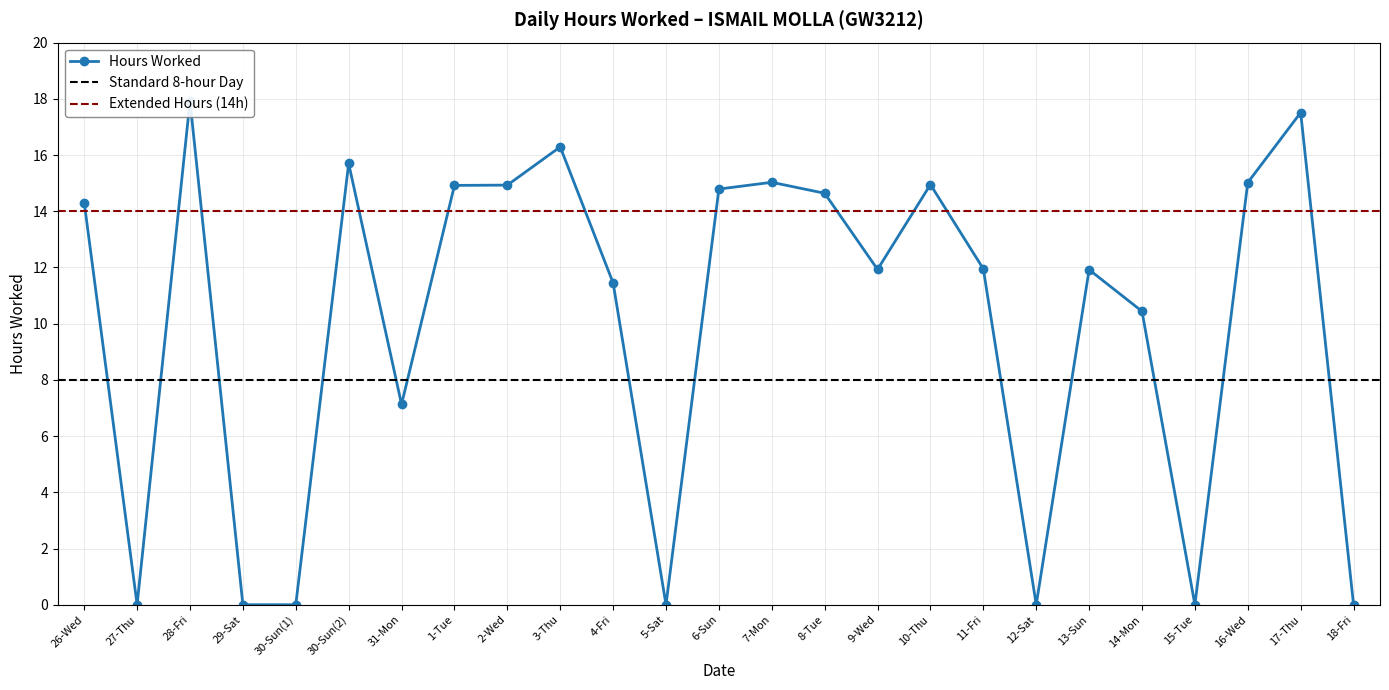

Does the chart display data point markers on the line(s)?

Yes